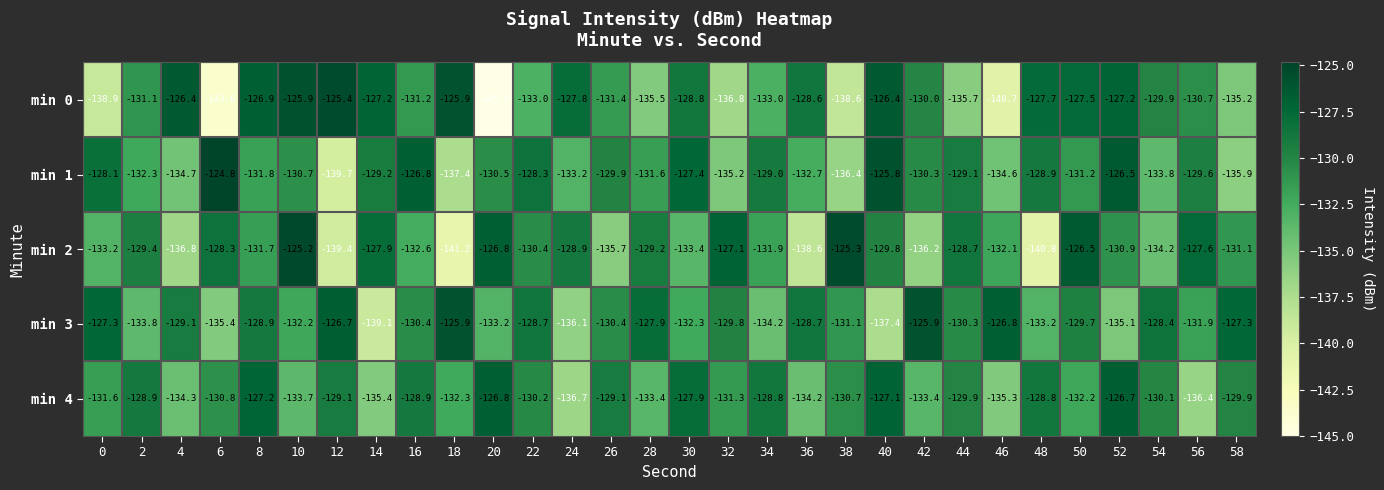

What is the average value of the min 0 series?

-131.7